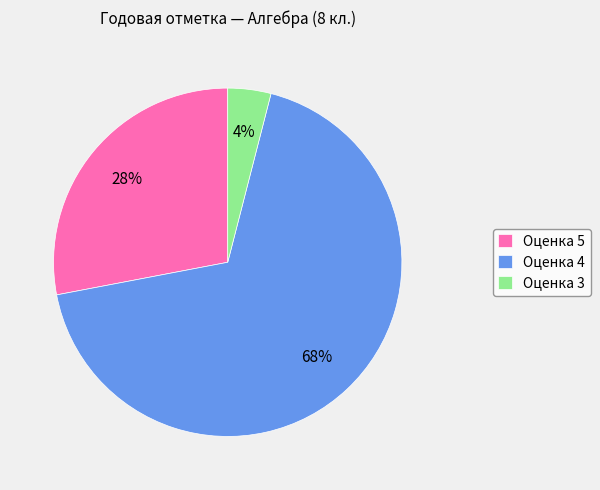

Which slice is the largest?

Оценка 4